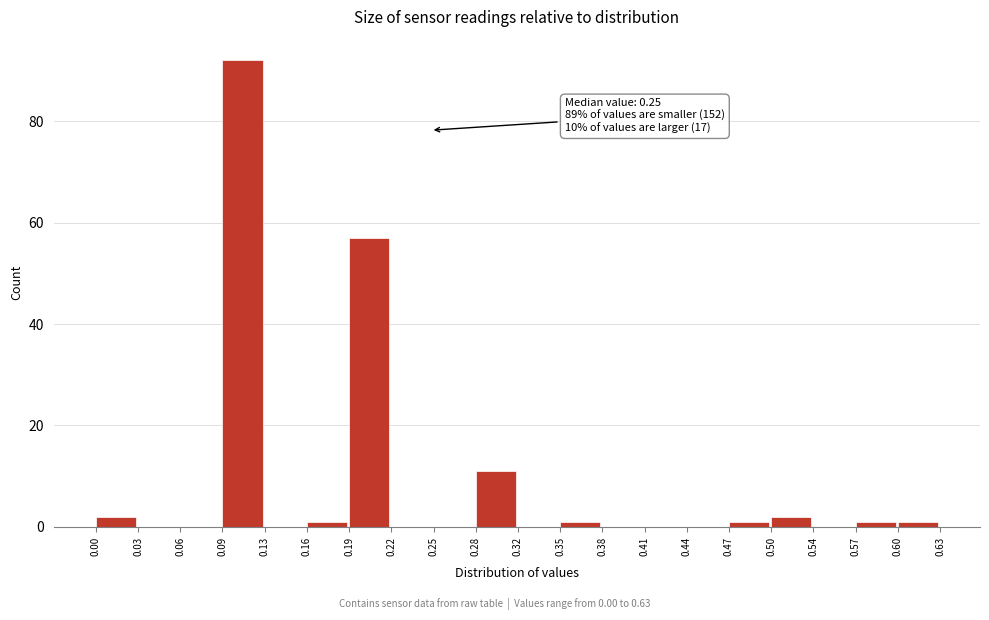

Which range on the x-axis has the tallest bar?

0.09 to 0.13